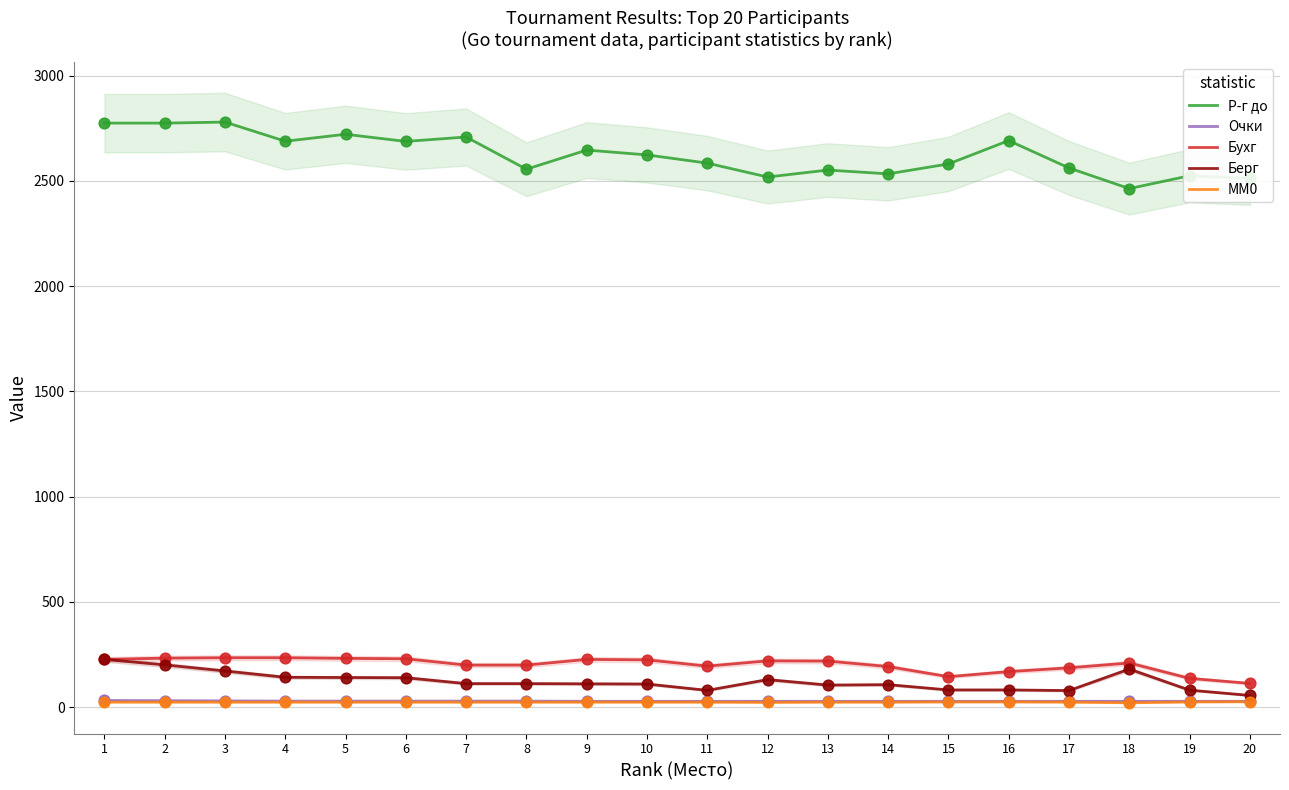

At which category is the sum across all series the highest?

1